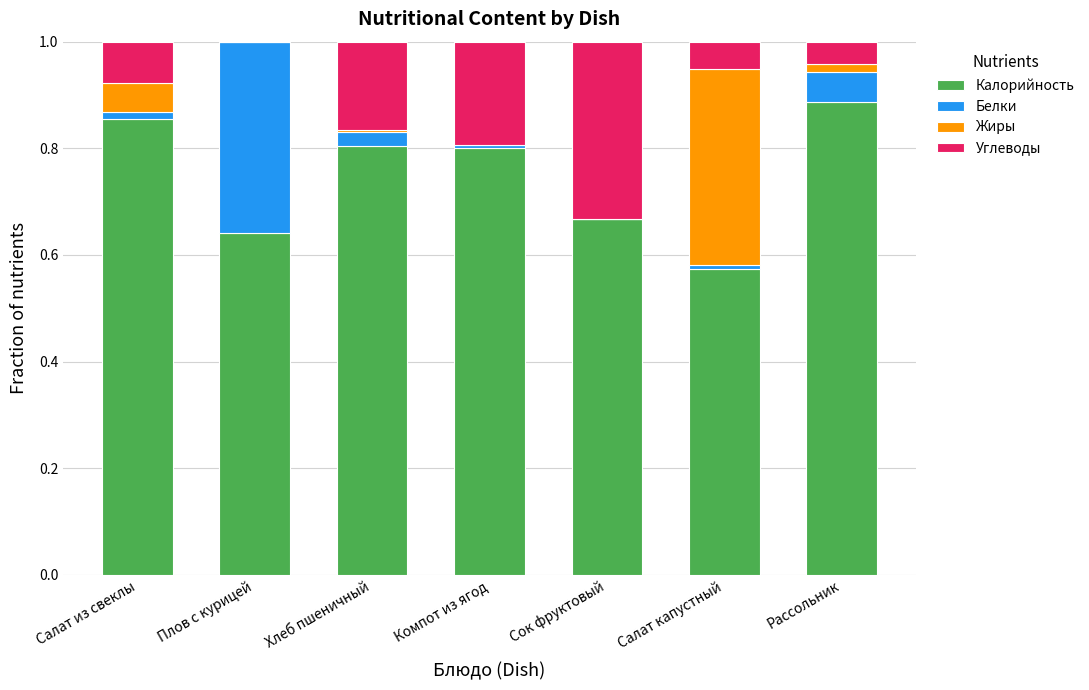

Which category has the highest value in the Калорийность series?

Рассольник